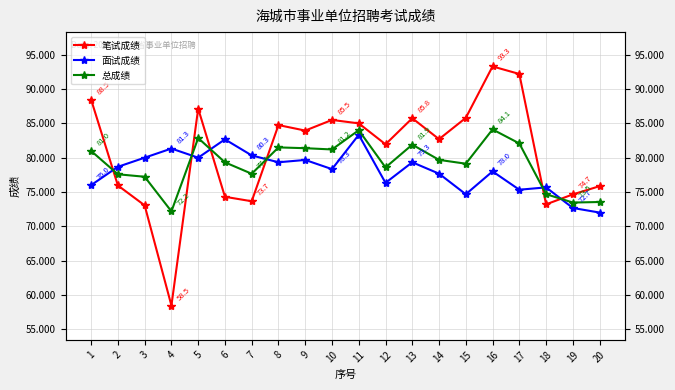

Reading left to right, what are all the values shown in this chart?

笔试成绩: 1=88.5	2=76.0	3=73.0	4=58.5	5=87.2	6=74.3	7=73.7	8=84.8	9=84.0	10=85.5	11=85.0	12=82.0	13=85.8	14=82.7	15=85.8	16=93.3	17=92.2	18=73.2	19=74.7	20=75.8
面试成绩: 1=76.0	2=78.7	3=80.0	4=81.3	5=80.0	6=82.7	7=80.3	8=79.3	9=79.7	10=78.3	11=83.3	12=76.3	13=79.3	14=77.7	15=74.7	16=78.0	17=75.3	18=75.7	19=72.7	20=72.0
总成绩: 1=81.0	2=77.6	3=77.2	4=72.2	5=82.9	6=79.3	7=77.7	8=81.5	9=81.4	10=81.2	11=84.0	12=78.6	13=81.9	14=79.7	15=79.1	16=84.1	17=82.1	18=74.7	19=73.5	20=73.5